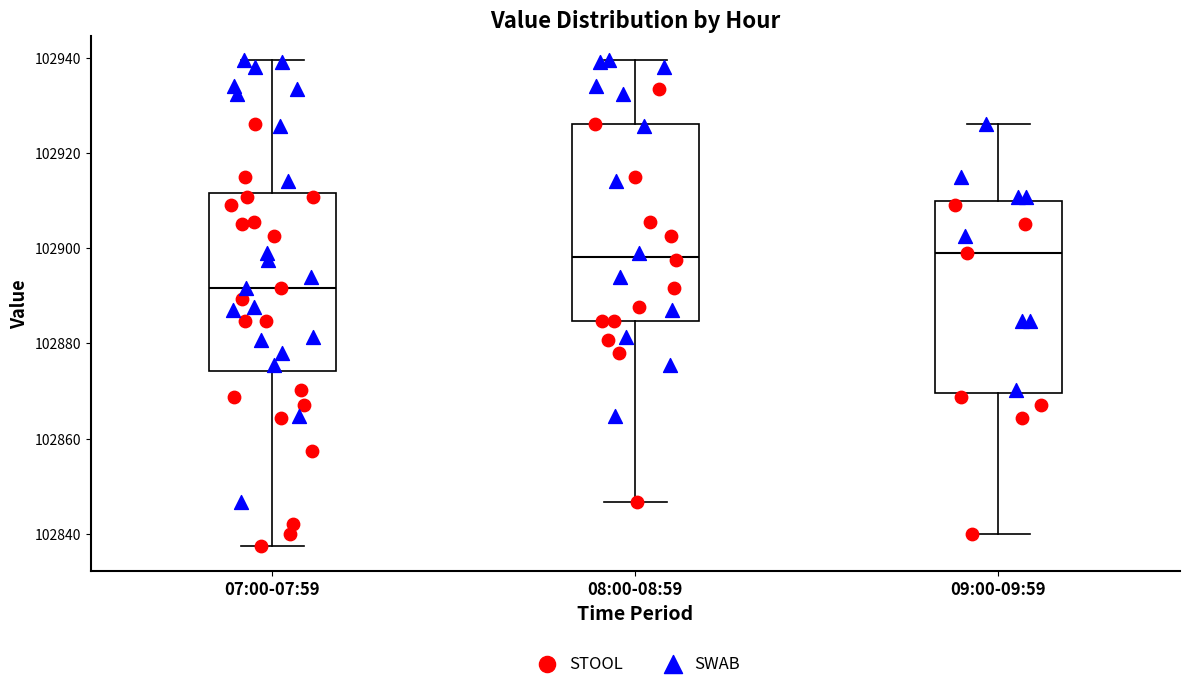

Where does the median line of the box for 08:00-08:59 sit on the y-axis? The values are not printed on the chart, so give them approximately, as read against the axis.

102898